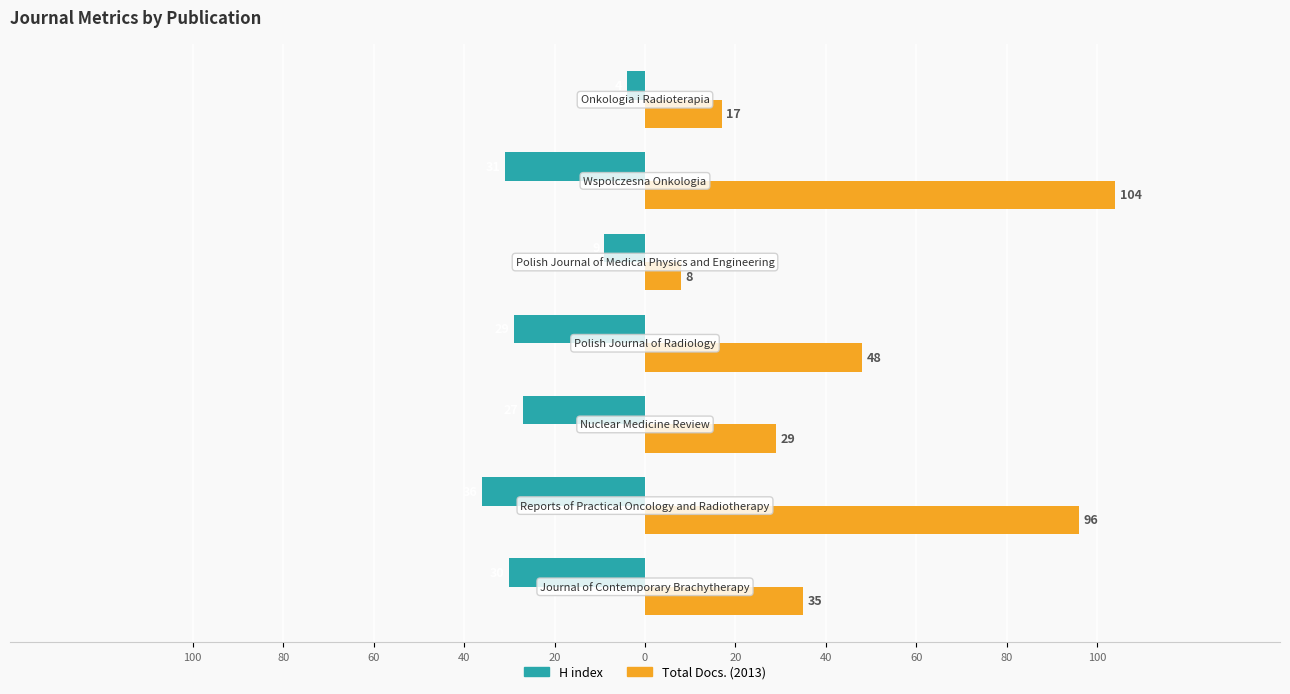

What are all the series names shown in the legend?

H index, Total Docs. (2013)